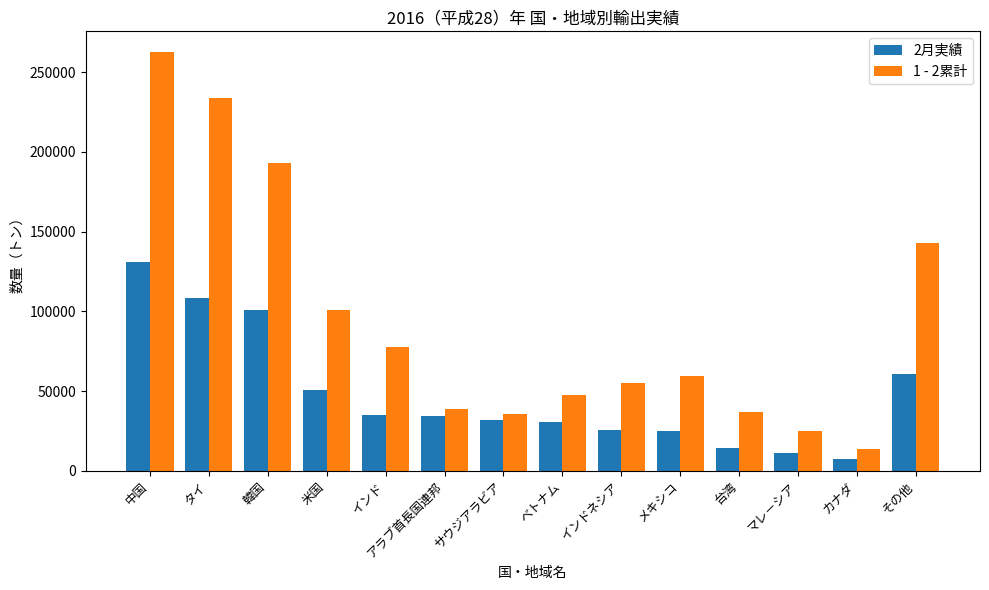

What is the value of the 1 - 2累計 bar at the 6th from the left?

39070.5